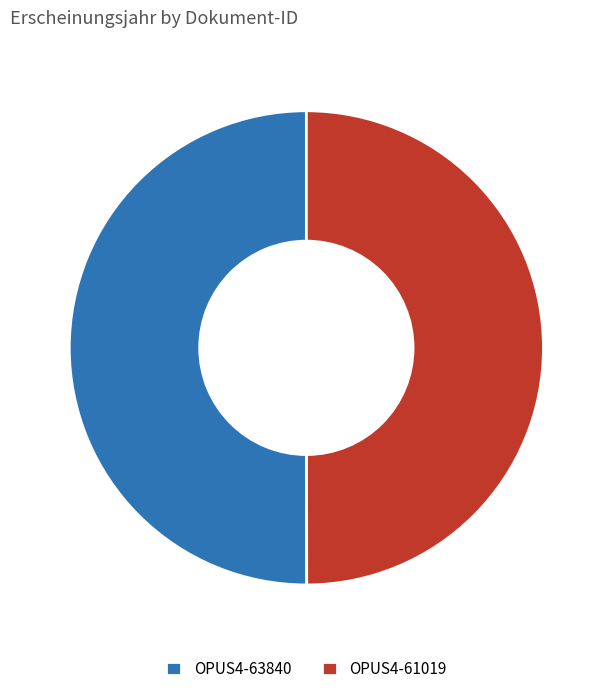

Approximately how many times larger is the value at OPUS4-63840 compared to OPUS4-61019?

1.0